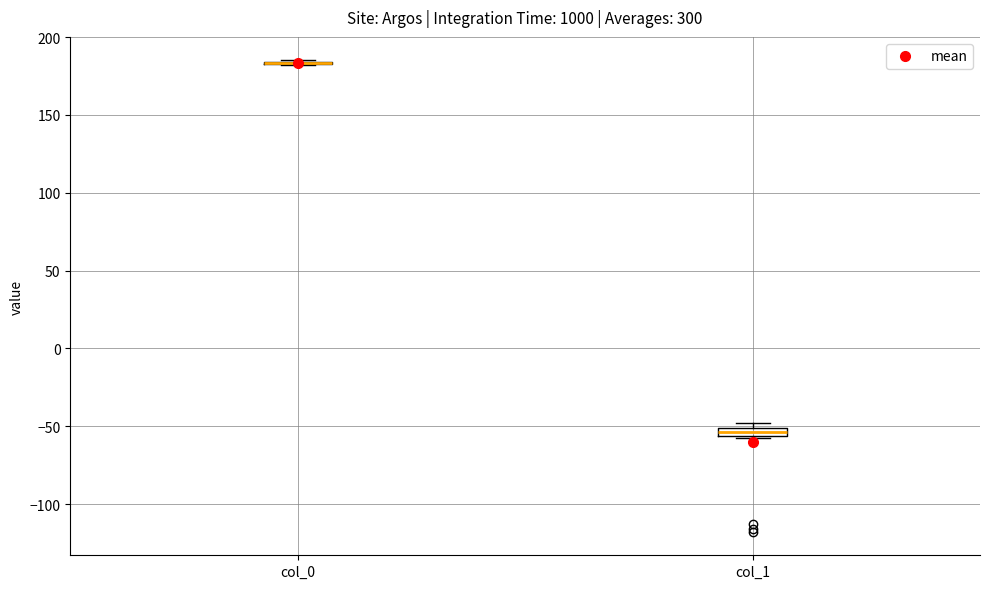

Where is the lower edge of the box for col_1 on the y-axis? The values are not printed on the chart, so give them approximately, as read against the axis.

-55